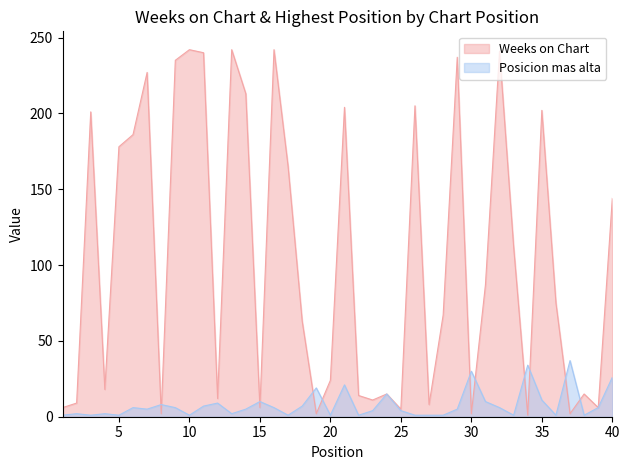

What is the total value across all series at 29?

242